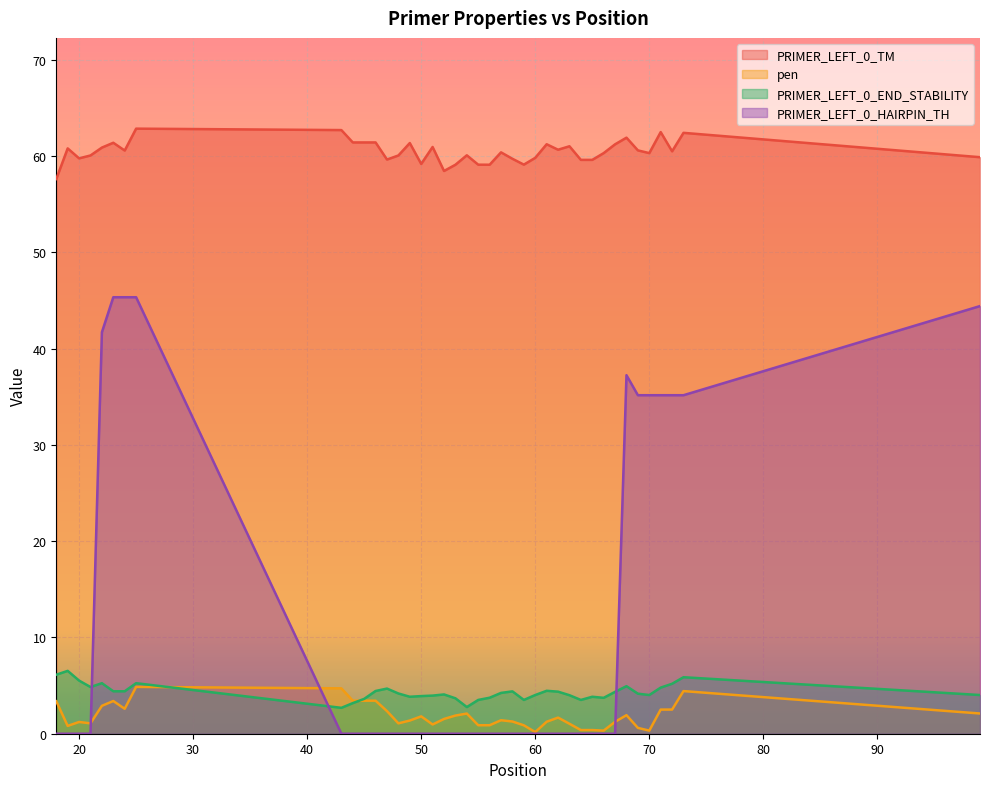

How many lines are shown in the chart?

4